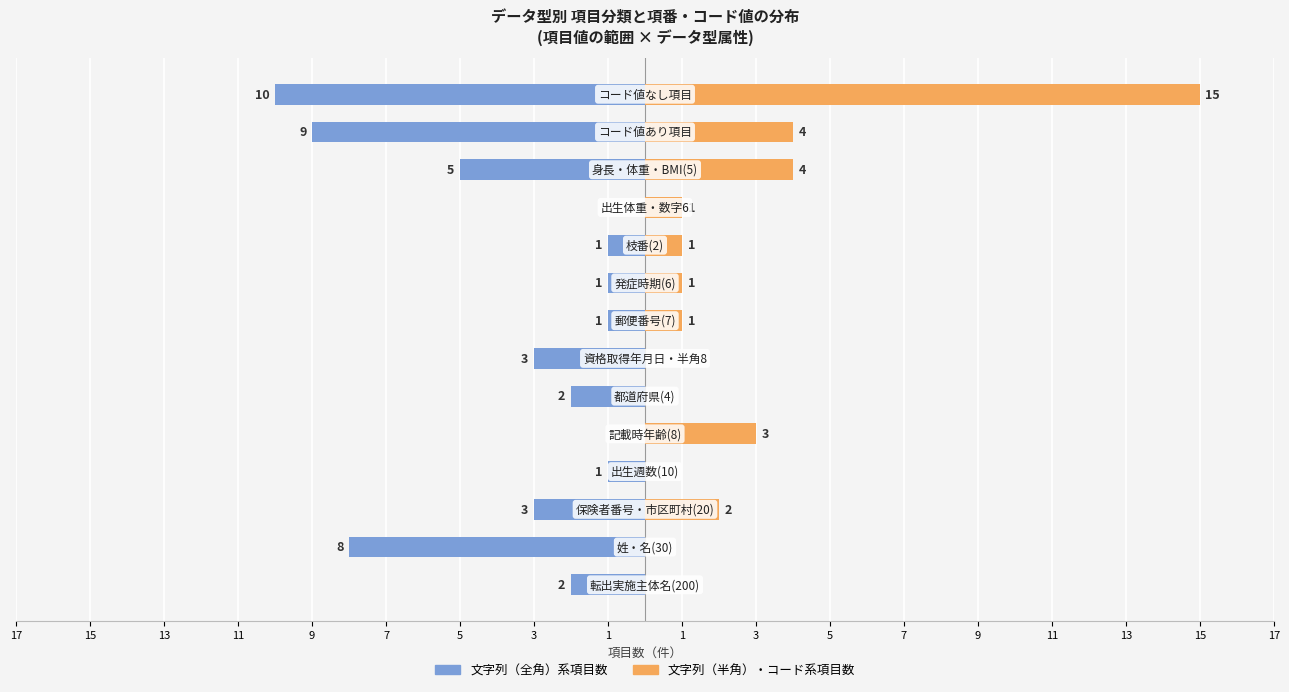

How many data points does each series have?

14